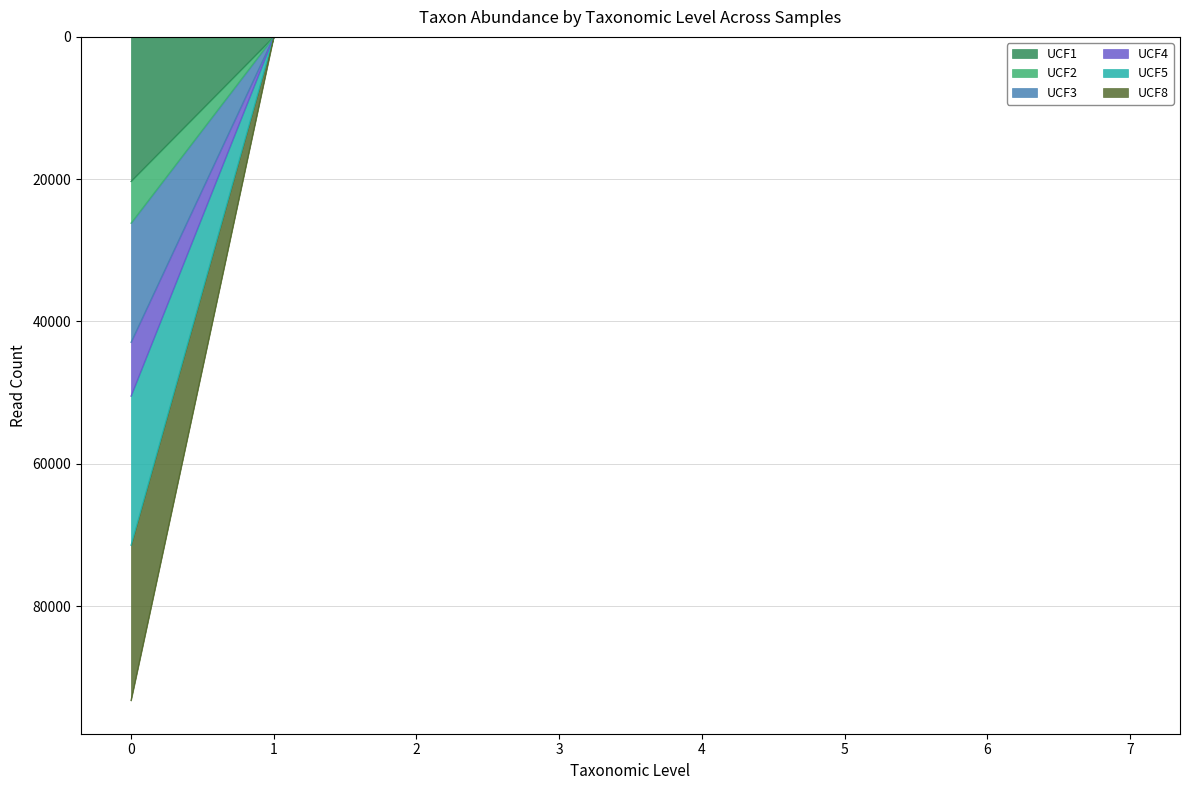

Does the chart have visible grid lines?

Yes